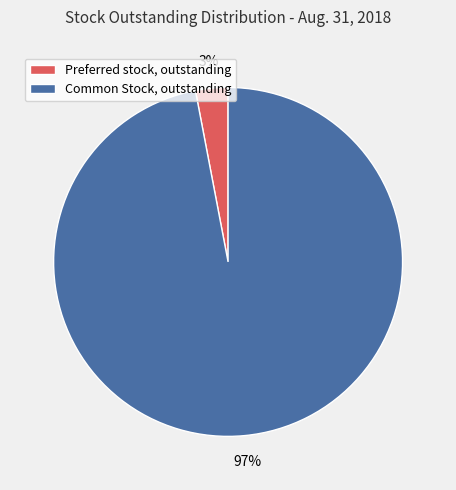

Count the number of slices in the pie.

2